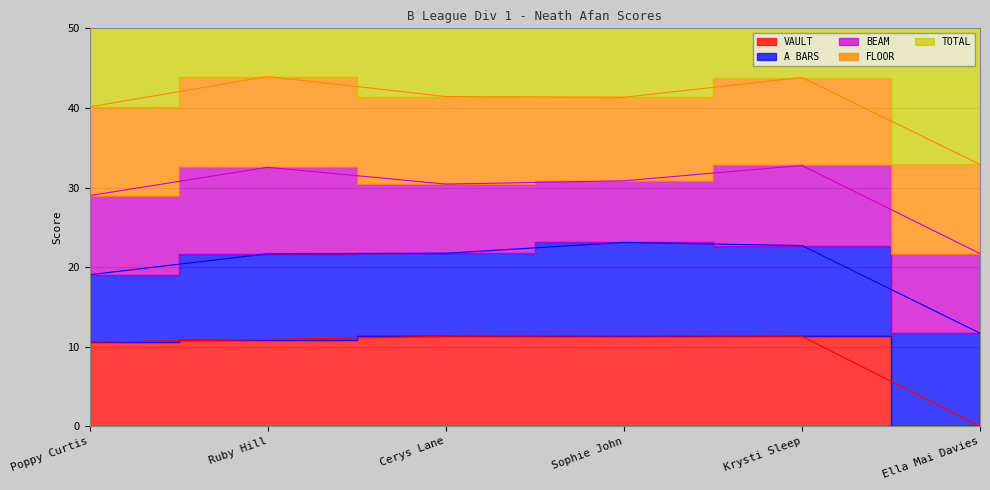

True or false: VAULT has a value of 11.4 at Sophie John.

True